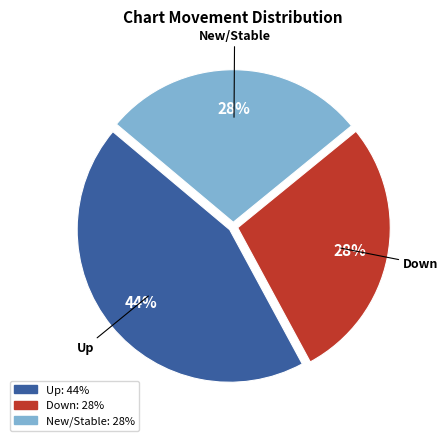

Do Up and Down together represent more than half of the pie?

Yes